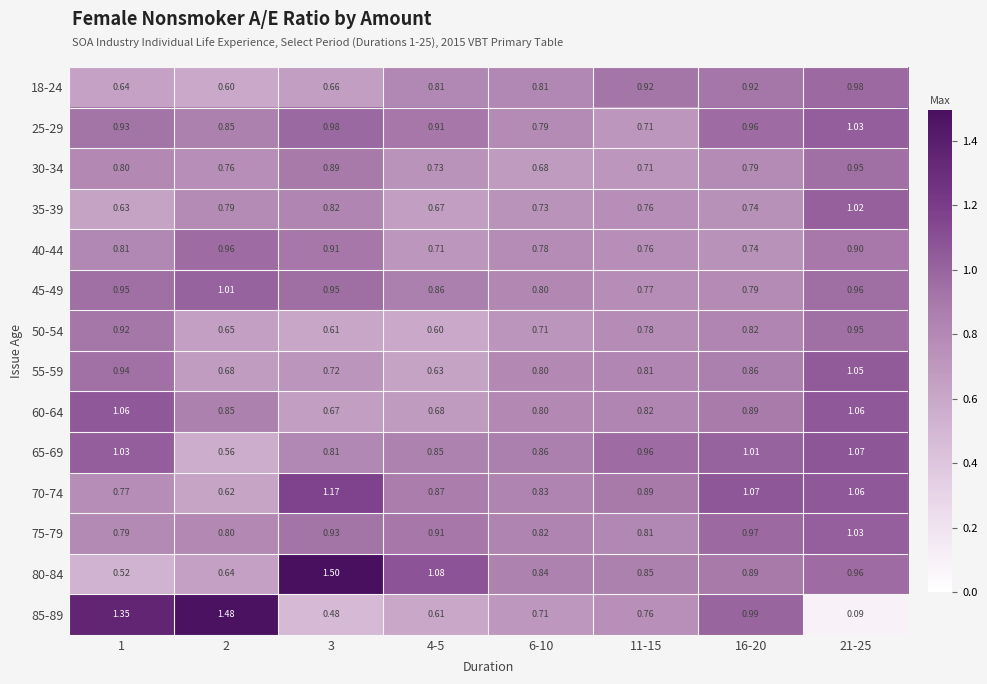

How many categories are shown in the chart?

8